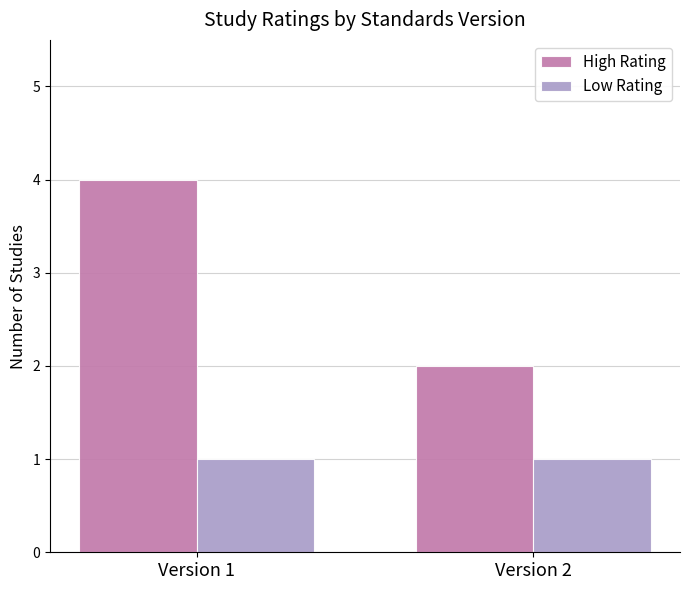

Which label corresponds to the largest value in the chart?

Version 1